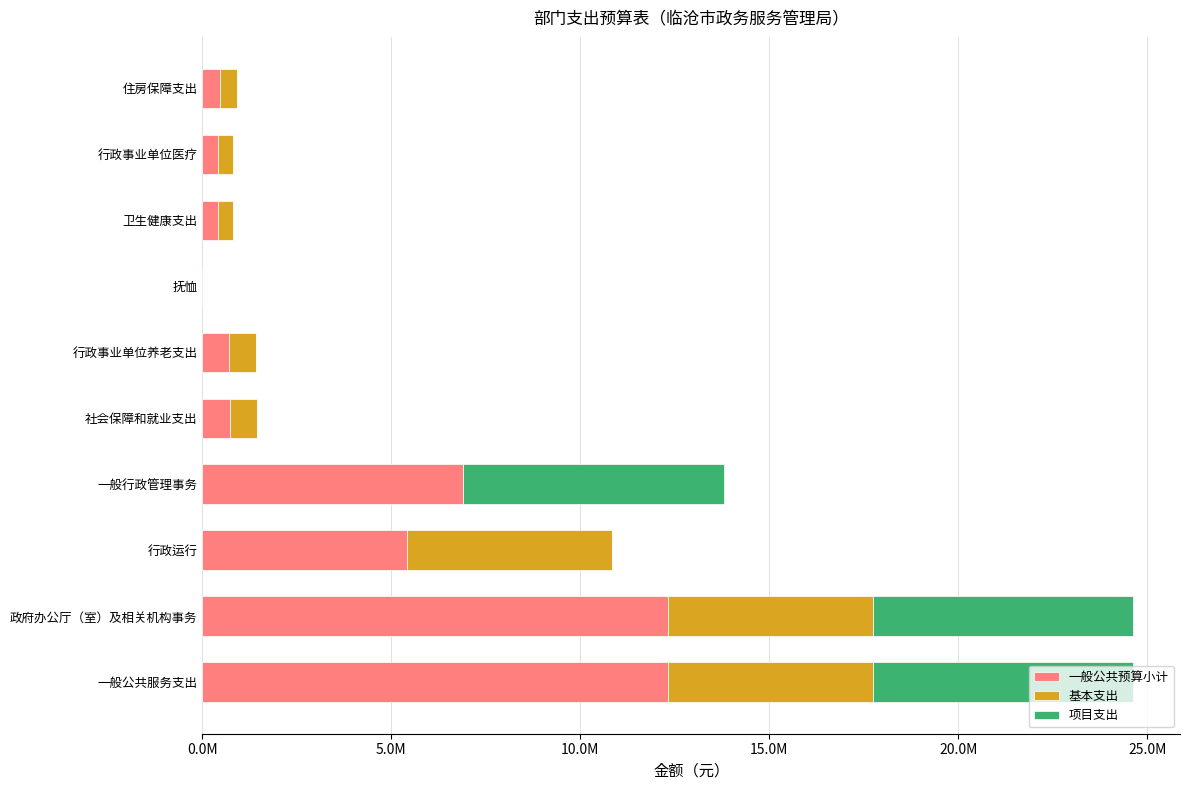

What are all the series names shown in the legend?

一般公共预算小计, 基本支出, 项目支出